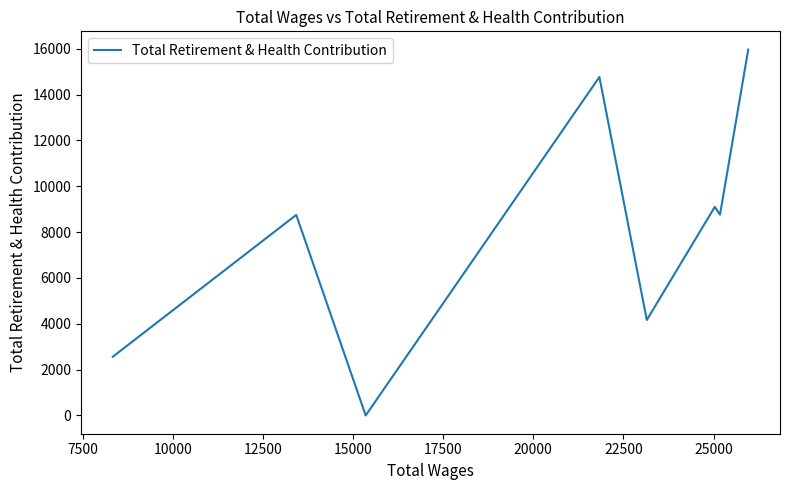

What is the sum of all values?

64054